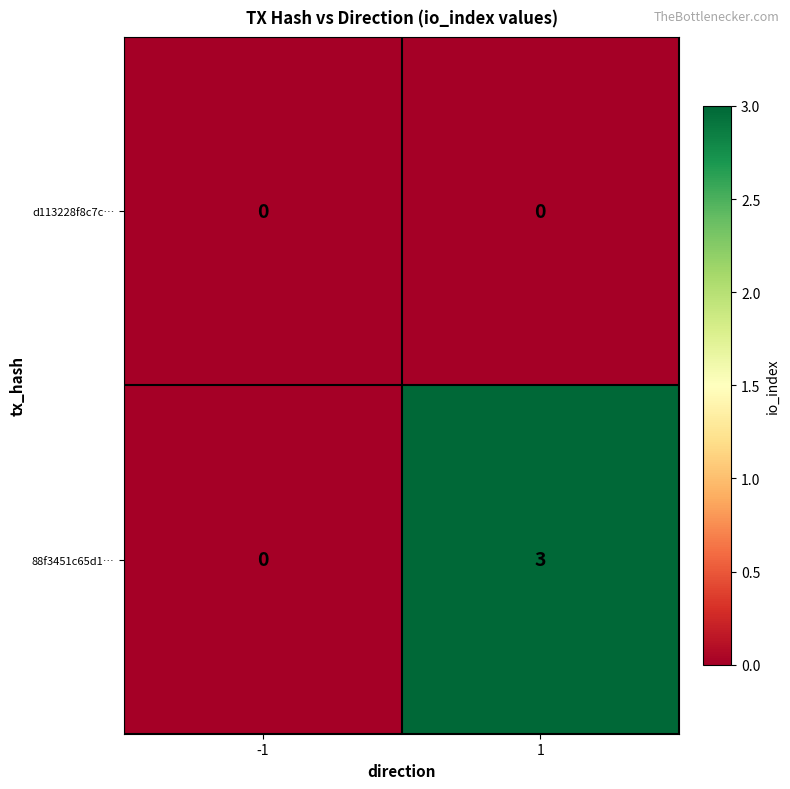

Reading right to left, extract all data points from this chart.

d113228f8c7c…: 1=0	-1=0
88f3451c65d1…: 1=3	-1=0